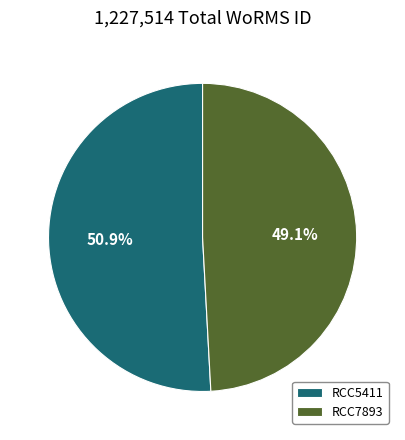

To the nearest percent, what is the difference between the RCC5411 and RCC7893 slice percentages?

2%